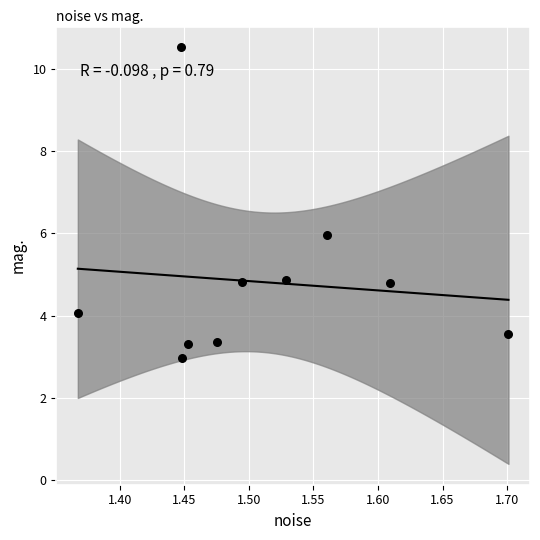

What is the range of Y values (max minus min)?

7.6